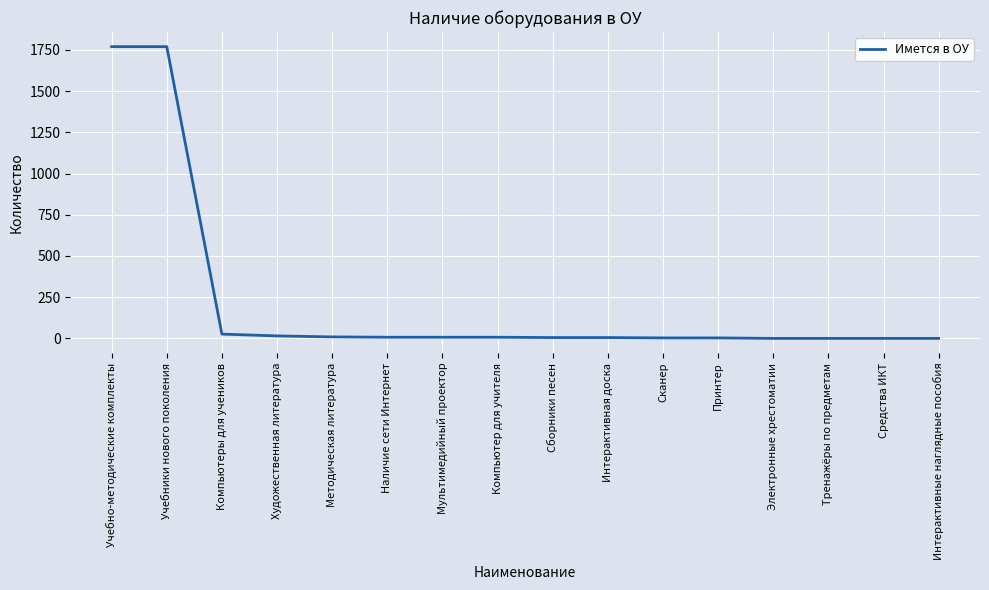

True or false: the data shows 2671 at Учебно-методические комплекты.

False